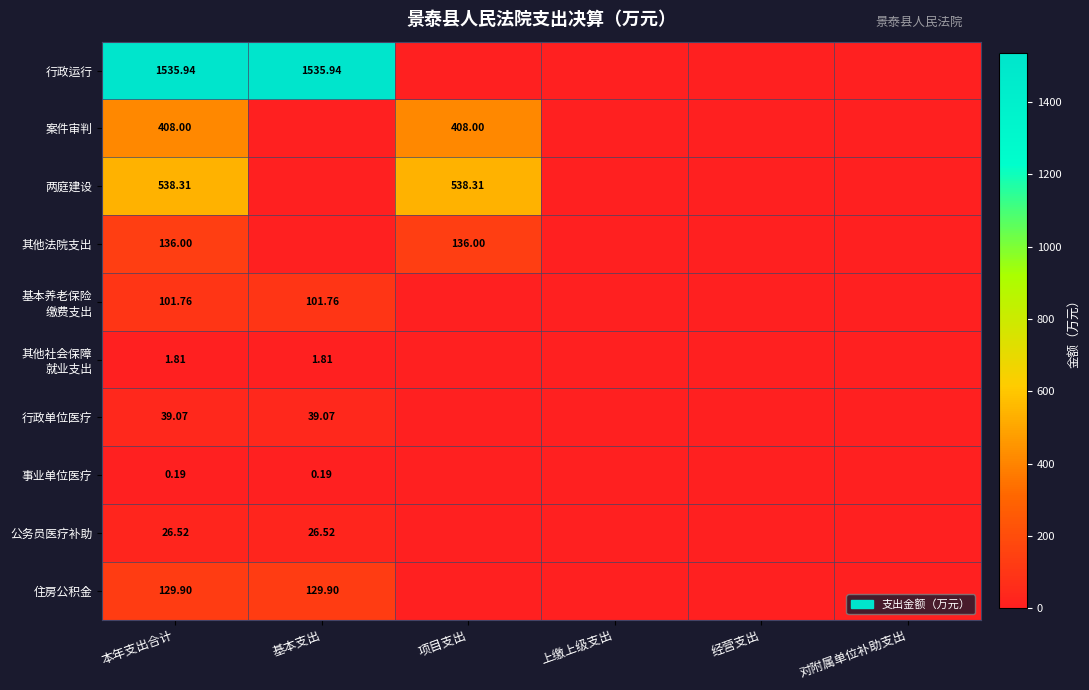

The 事业单位医疗 series shows 0.1 at 对附属单位补助支出. True or false?

False